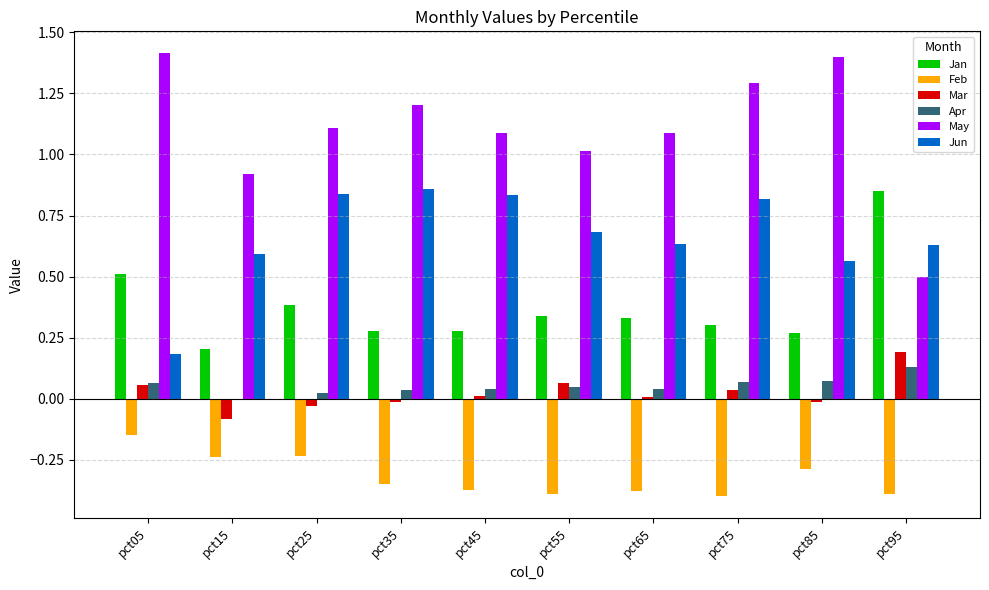

What is the maximum value shown in the chart?

1.4